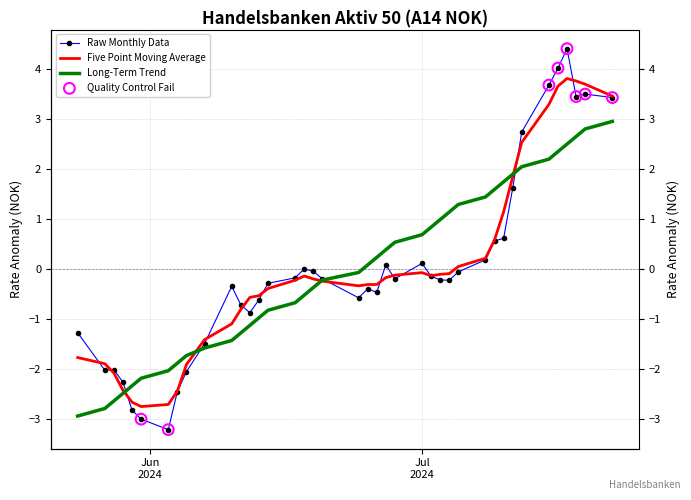

Which series contains the lowest Y value?

Raw Monthly Data